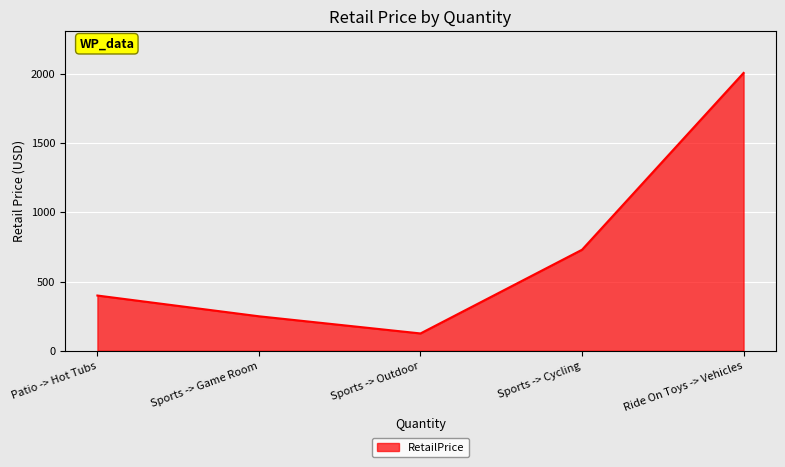

True or false: the data shows 125.0 at Sports -> Outdoor.

True